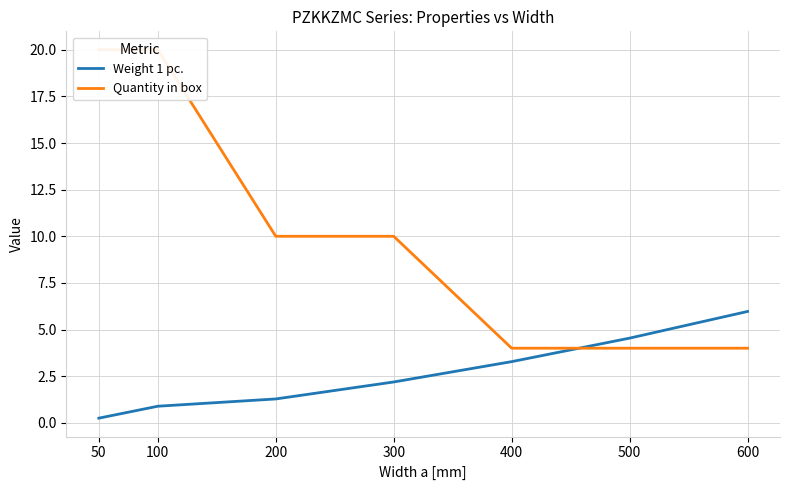

The value of Quantity in box at 500 is 4.0. True or false?

True